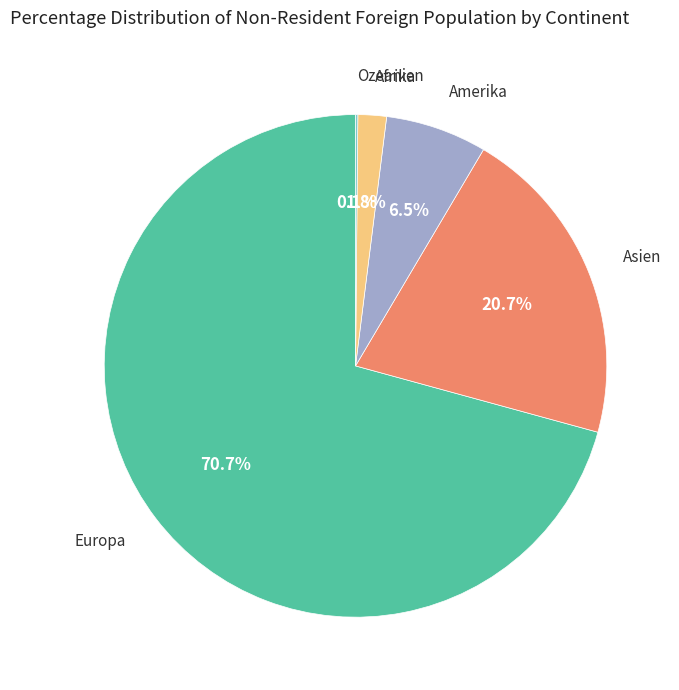

Does any single category account for the majority?

Yes